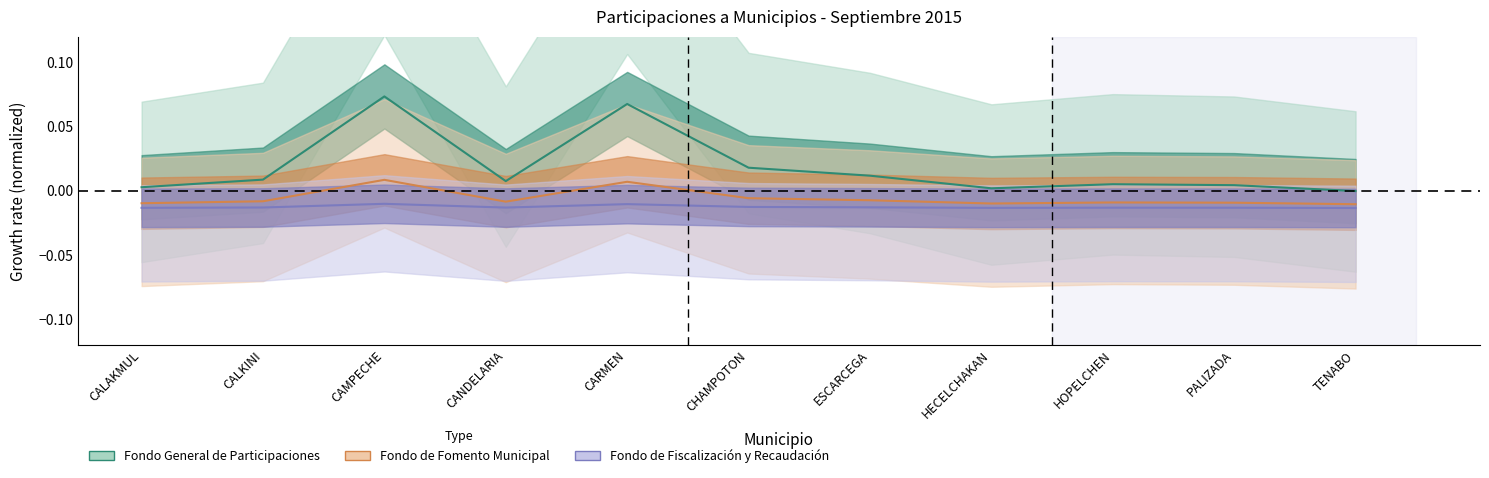

Which has a higher value, CALAKMUL or CANDELARIA?

CANDELARIA